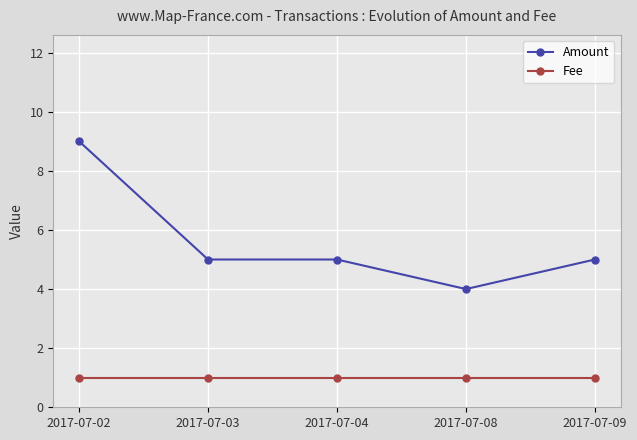

Which series has the largest range (max minus min)?

Amount